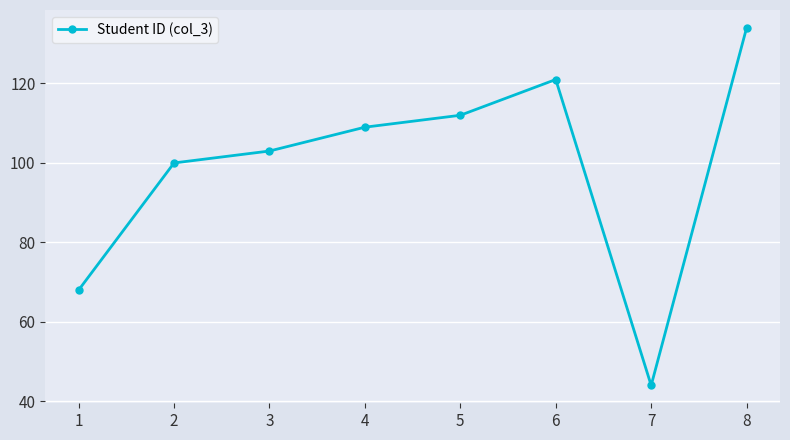

Rank the categories by value from lowest to highest.

7, 1, 2, 3, 4, 5, 6, 8